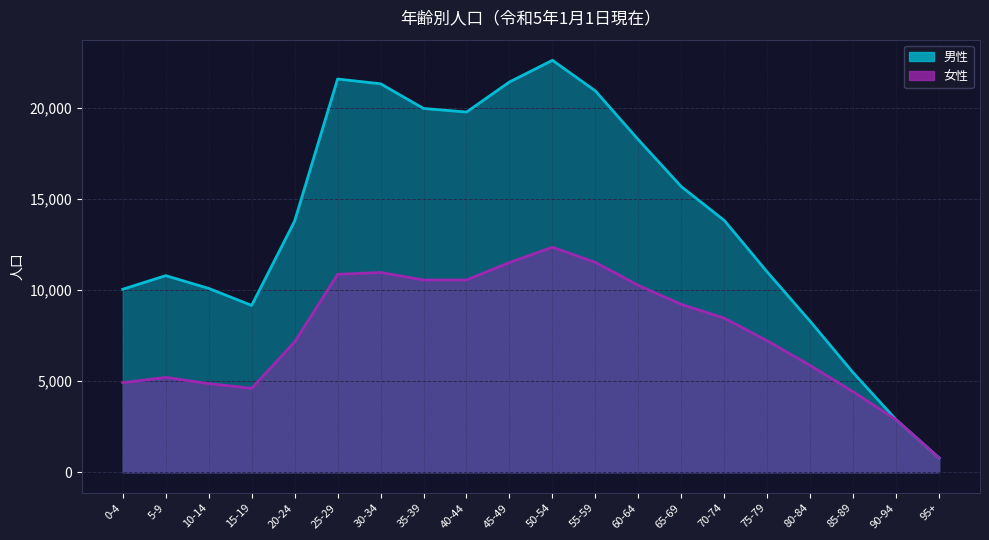

How many lines are shown in the chart?

2